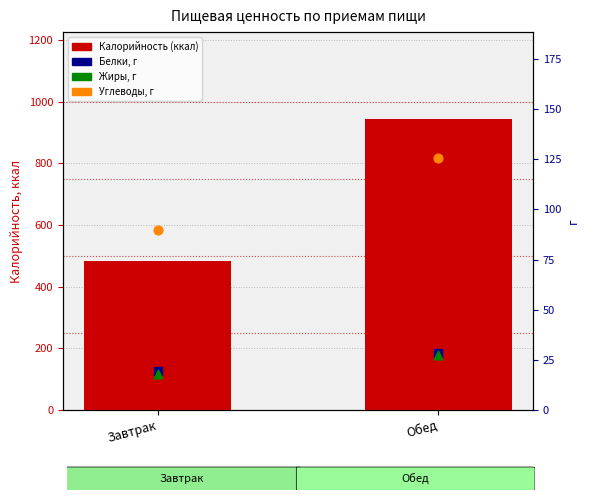

What is the total value across all series at Обед?

1124.7